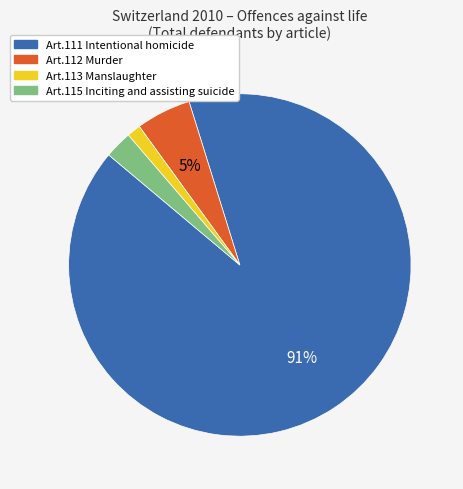

How many slices are in this pie chart?

4